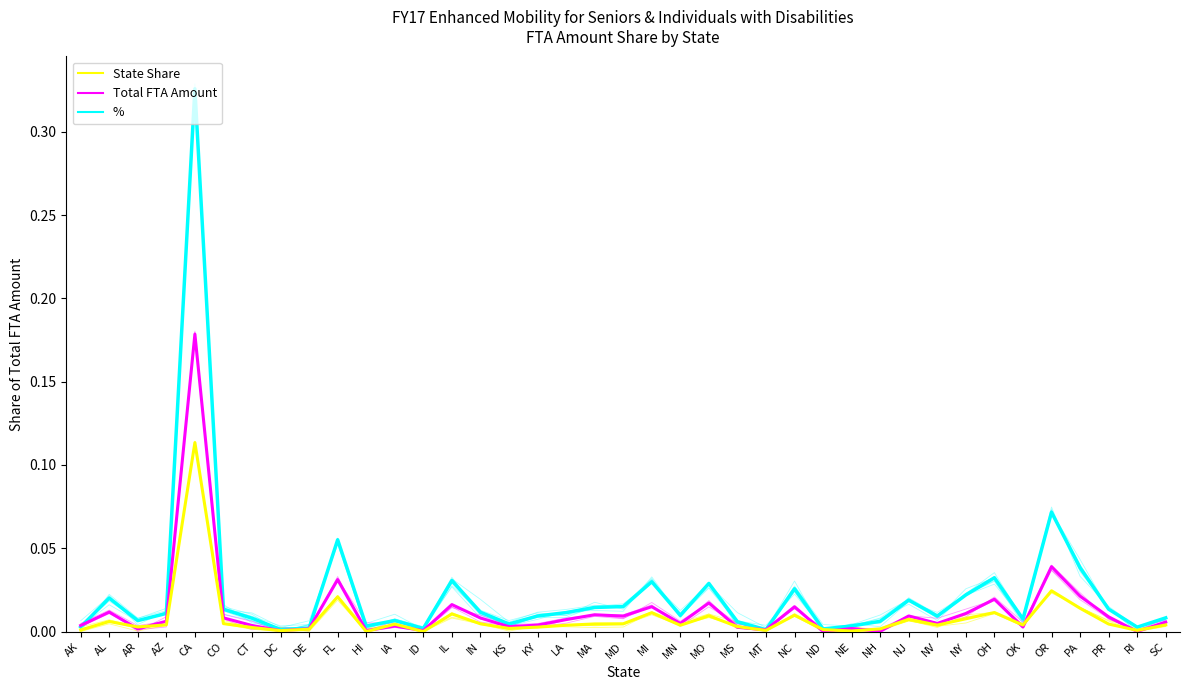

What is the label of the 36th point from the right?

AZ